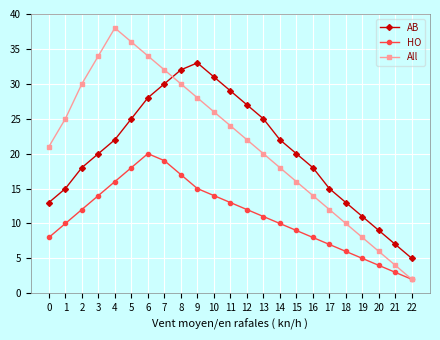

How many interior local peaks does the AB series have?

1